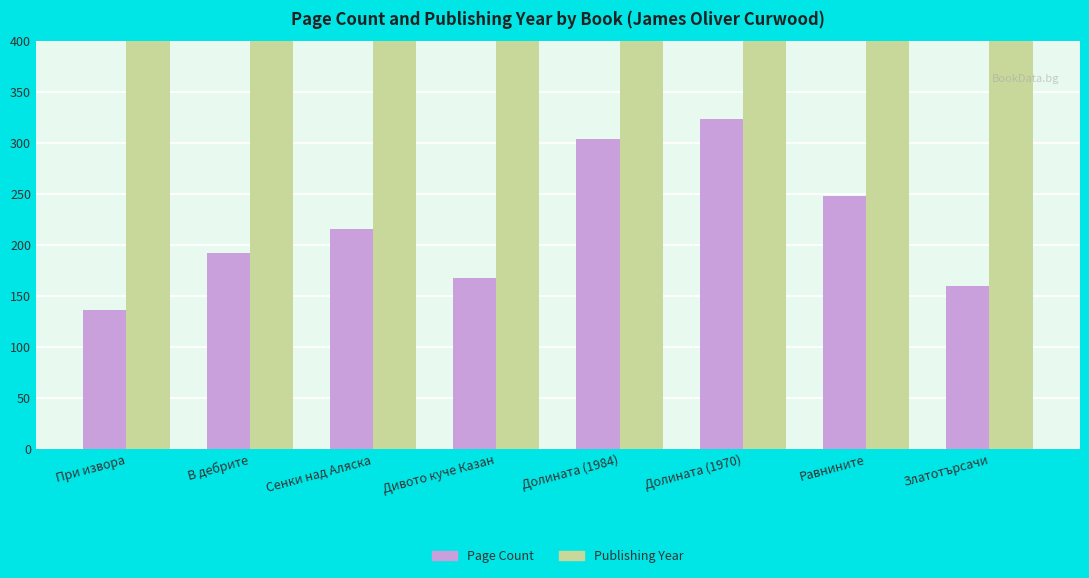

What is the spread (max minus min) of values at Дивото куче Казан?

1808